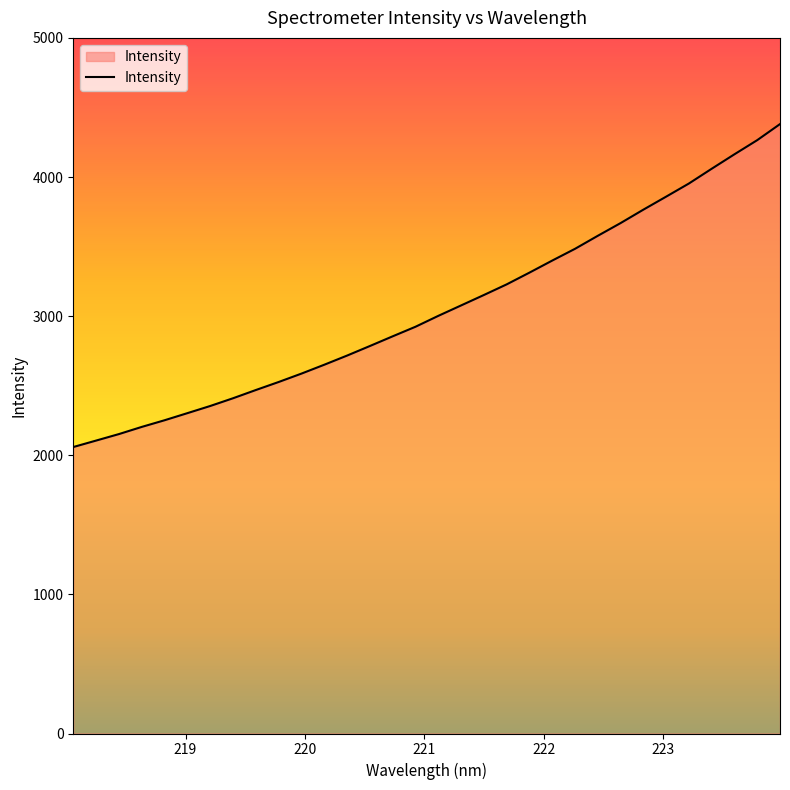

What is the smallest value displayed?

2059.1